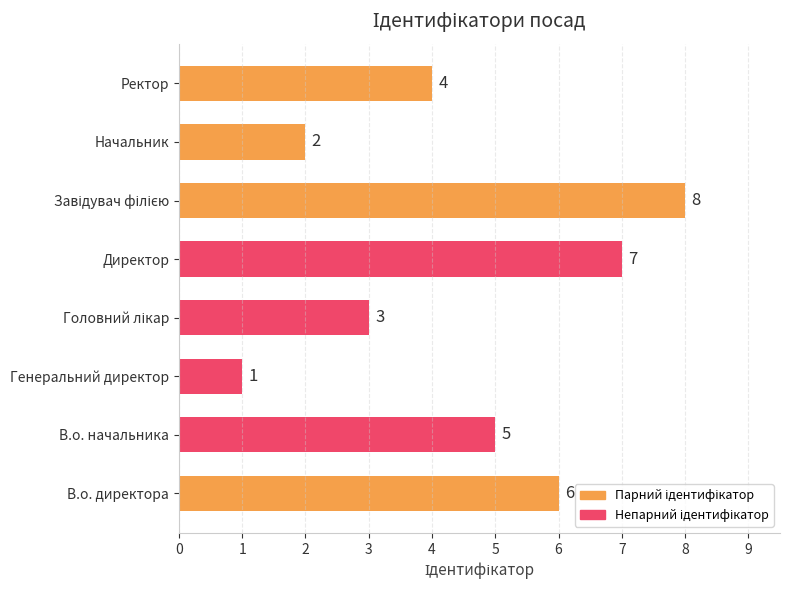

Where is the data nearest to the value 4?

Ректор